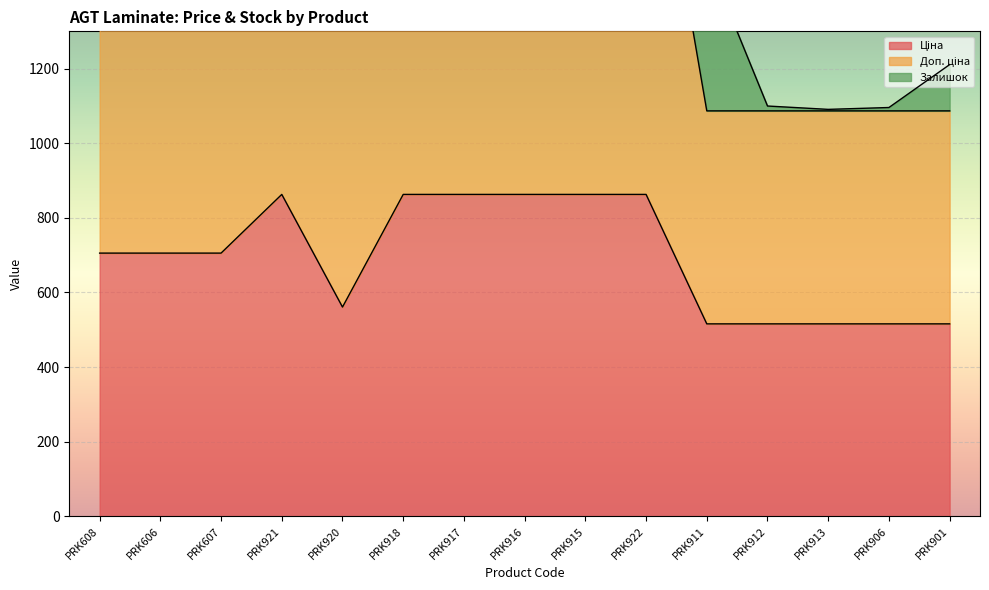

At which category does Доп. ціна reach its first local peak?

PRK921